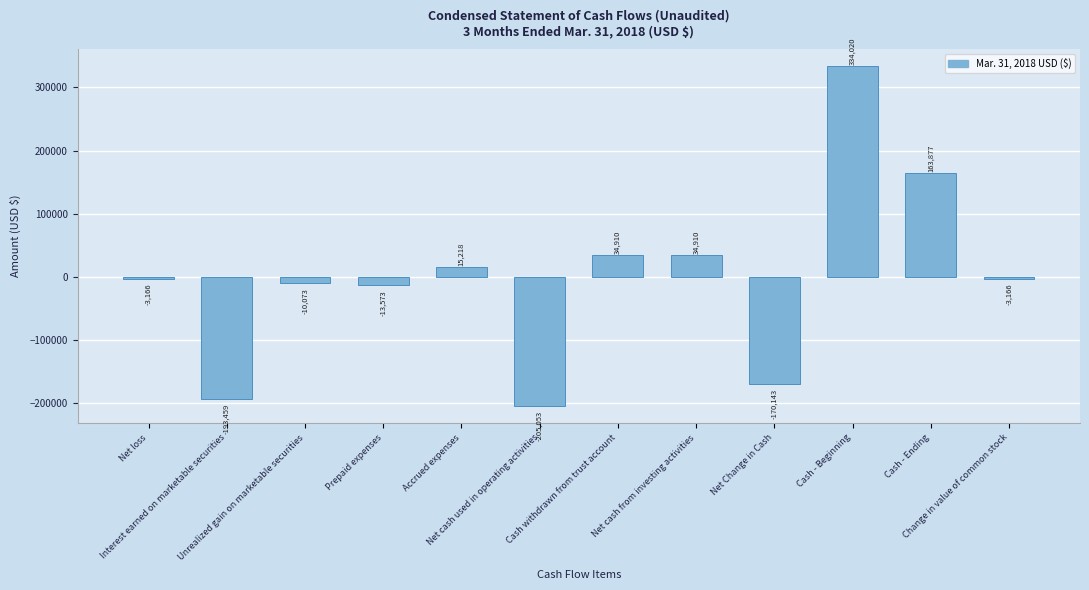

Which has a higher value, Unrealized gain on marketable securities or Net cash from investing activities?

Net cash from investing activities